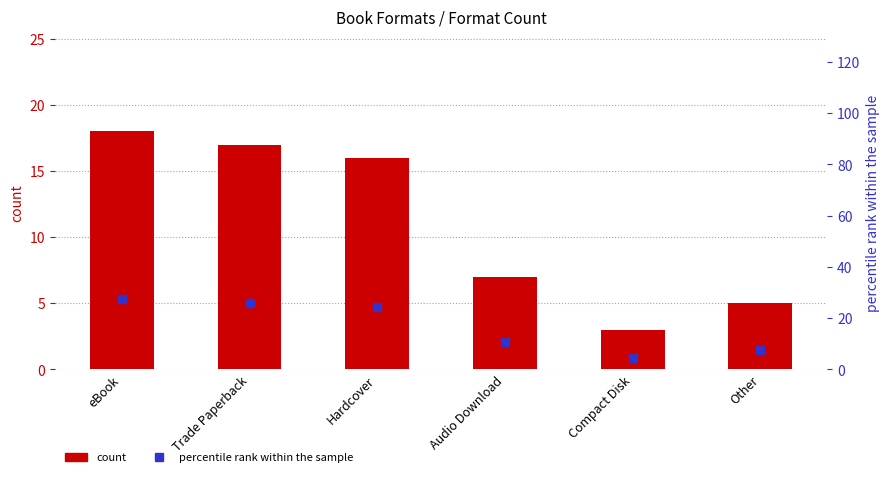

Which series contains the highest Y value?

percentile rank within the sample